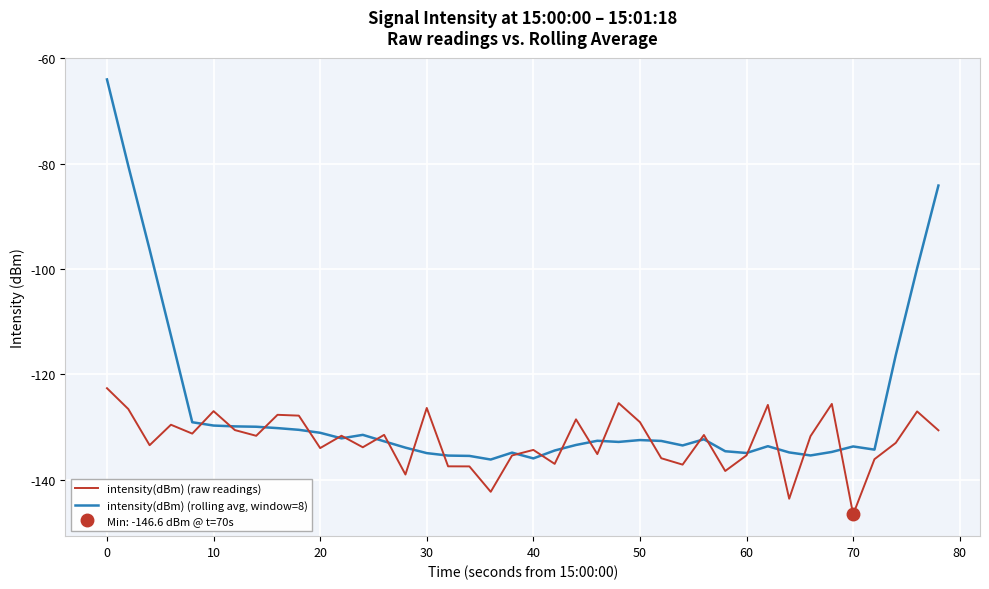

What is the difference between the intensity(dBm) (rolling avg, window=8) values at 50 and 40?

3.5